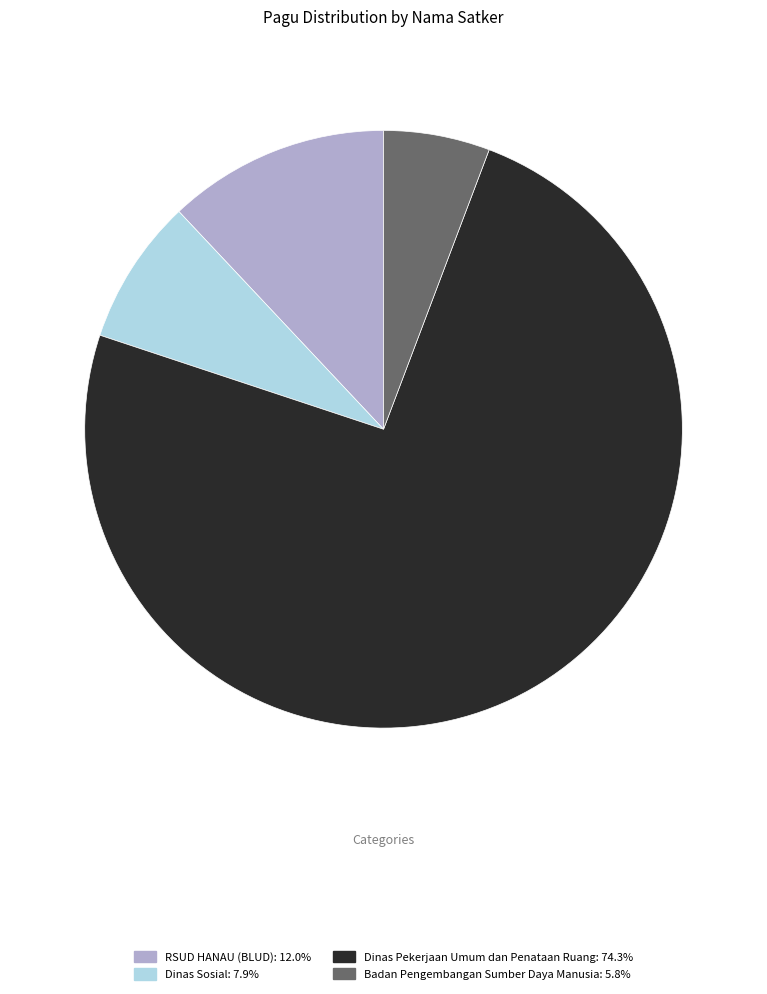

Does any single category account for the majority?

Yes